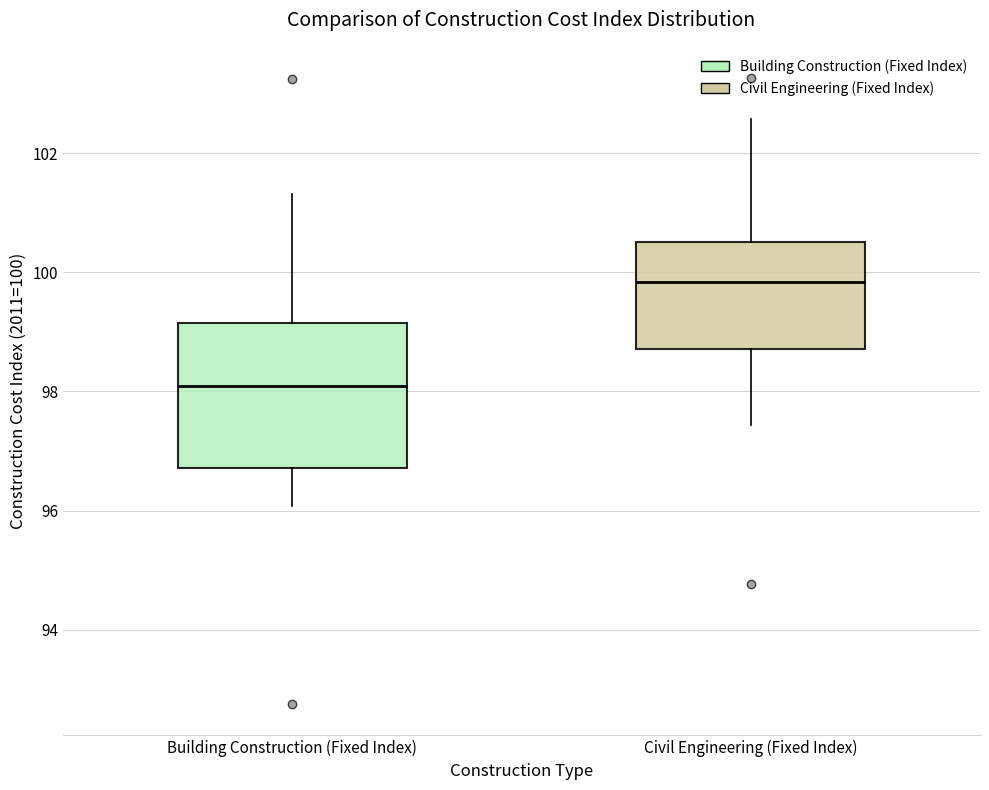

Reading left to right, read every box against the y-axis: the position of its median line, the range the box covers, and the ends of its whiskers. The values are not printed on the chart, so give them approximately, as read against the axis.

Building Construction (Fixed Index): median 98.0, box 96.8 to 99.2, whiskers 96.0 to 101.4
Civil Engineering (Fixed Index): median 99.8, box 98.8 to 100.6, whiskers 97.4 to 102.6